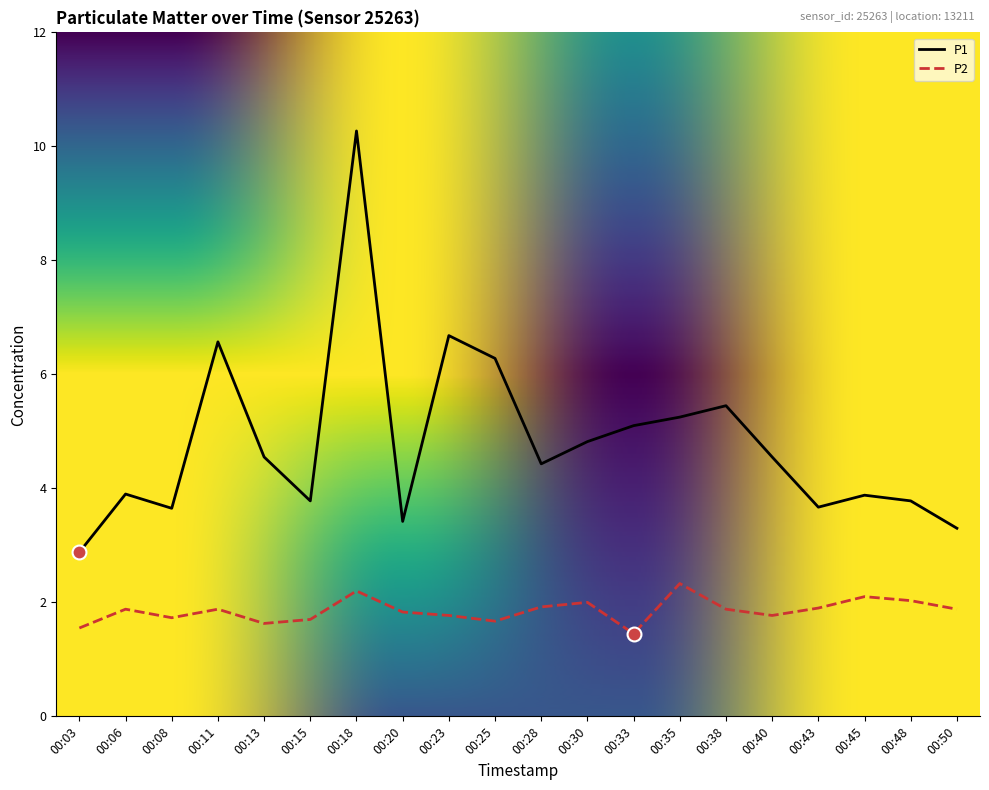

List the series in order of their peak value, highest first.

P1, P2